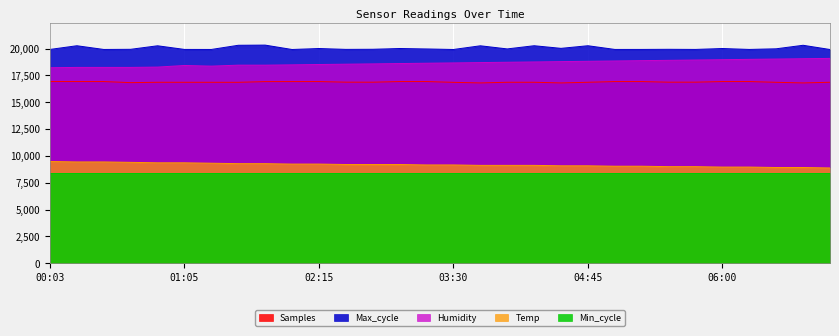

List the series in order of their peak value, highest first.

Max_cycle, Humidity, Samples, Temp, Min_cycle